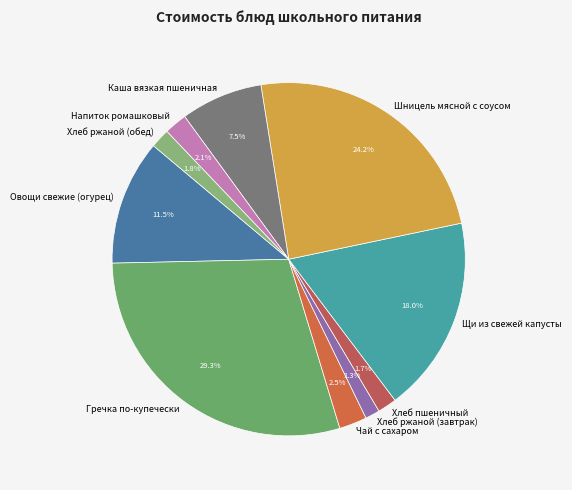

Is there a majority slice in this chart?

No